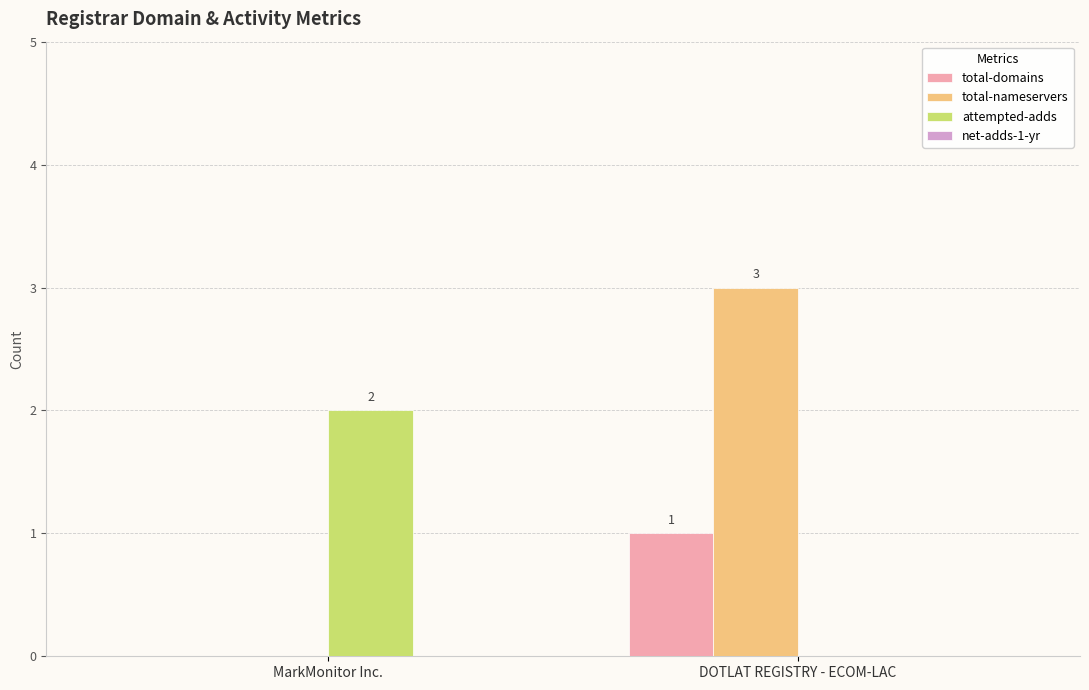

True or false: attempted-adds has a value of 2 at MarkMonitor Inc..

True